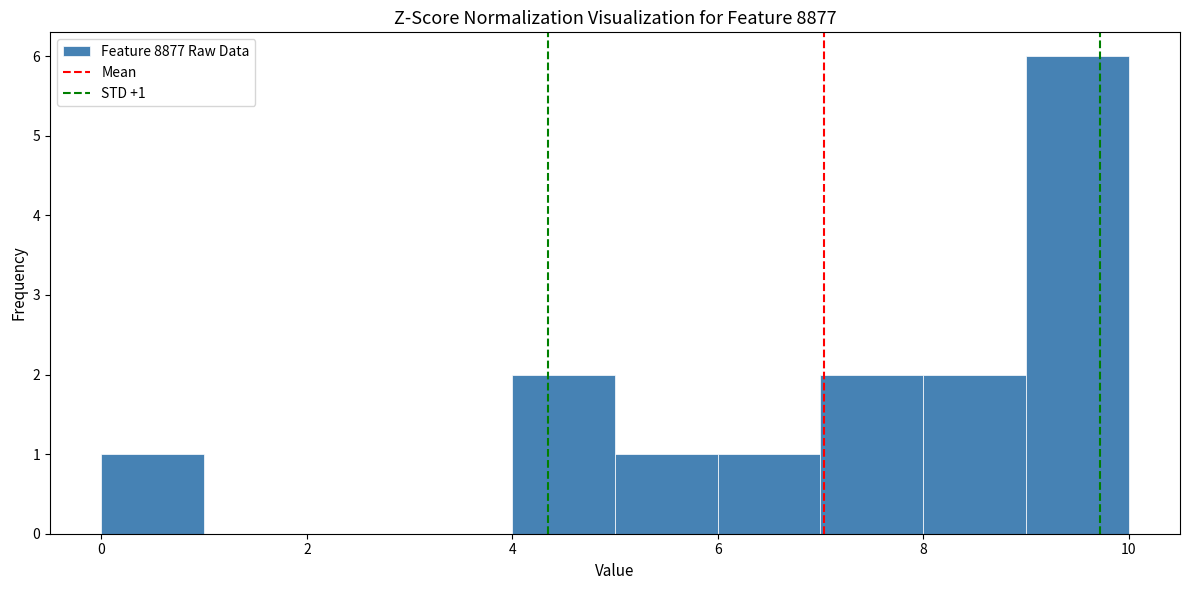

Which range on the x-axis has the tallest bar?

9 to 10